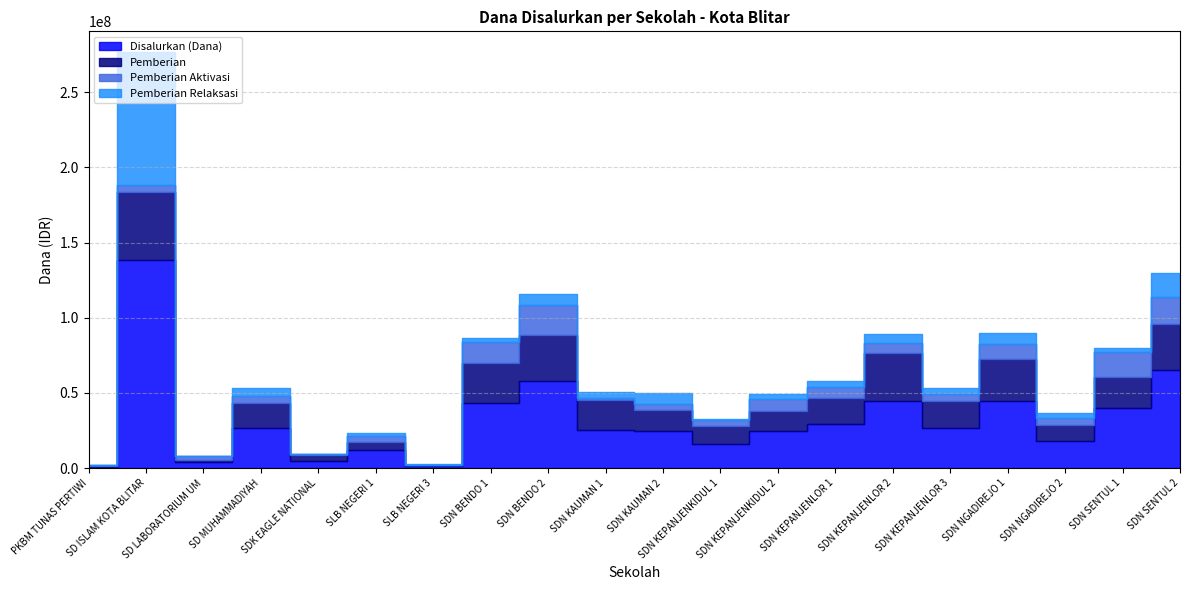

What is the difference between the highest and lowest values at SDN SENTUL 2?

49050000